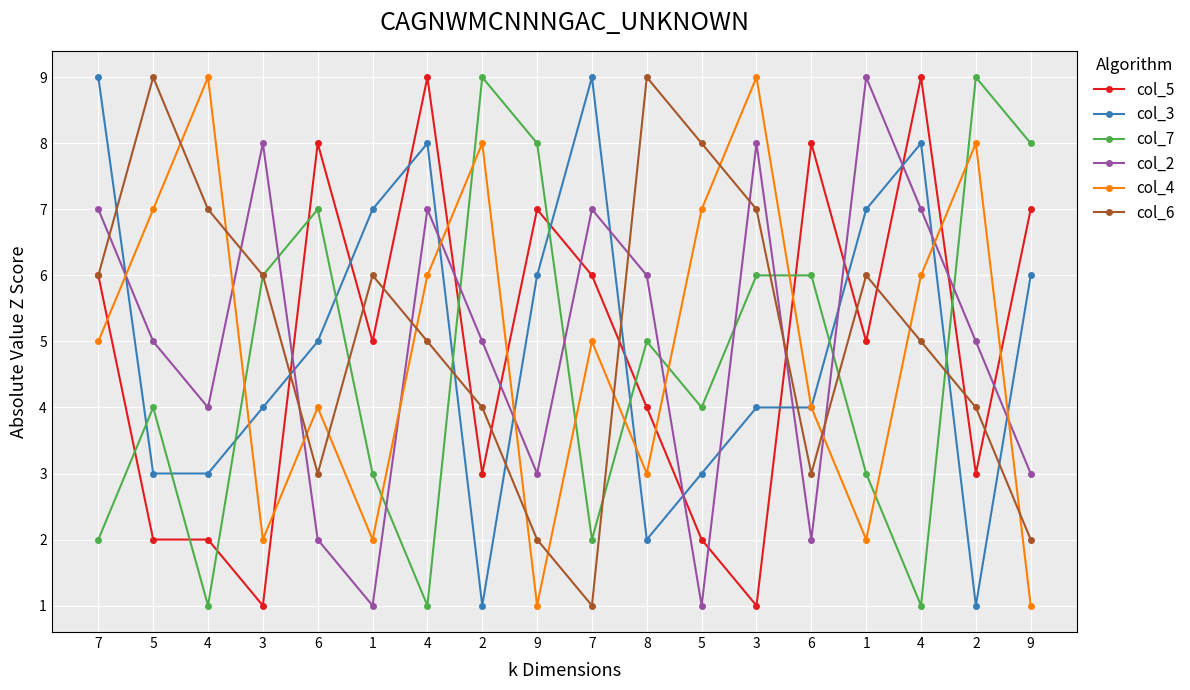

In col_4, how many points are lower than both neighbors (excluding endpoints)?

5